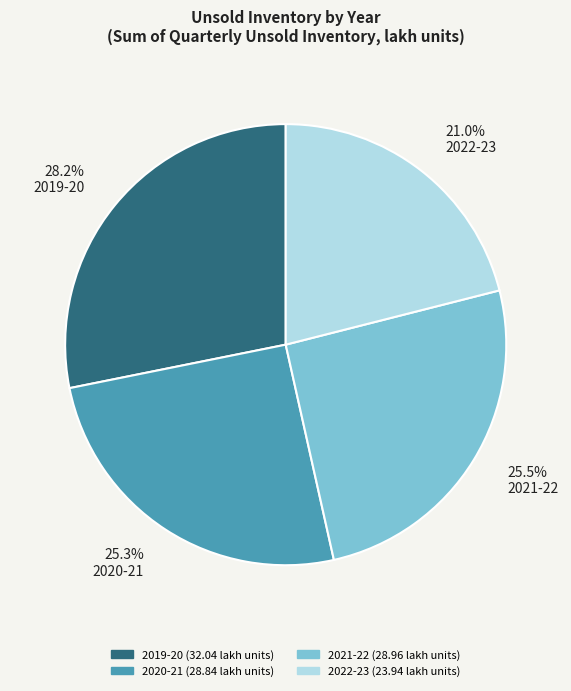

Combined, what portion of the pie is 2022-23 and 2021-22?

46.5%